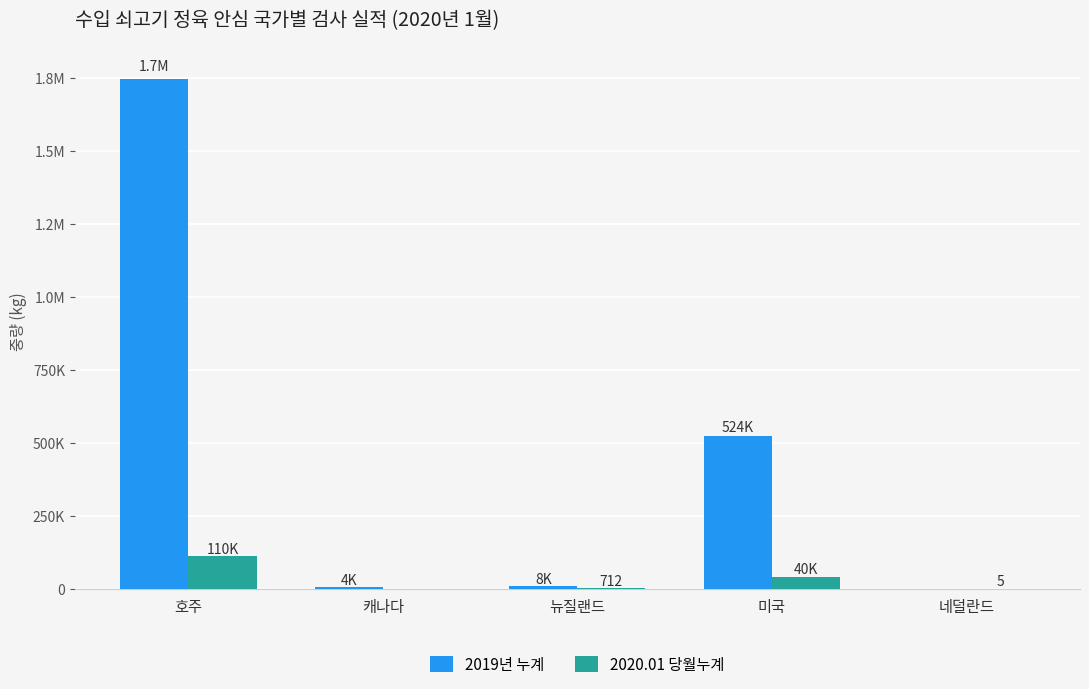

Are the bars horizontal?

No